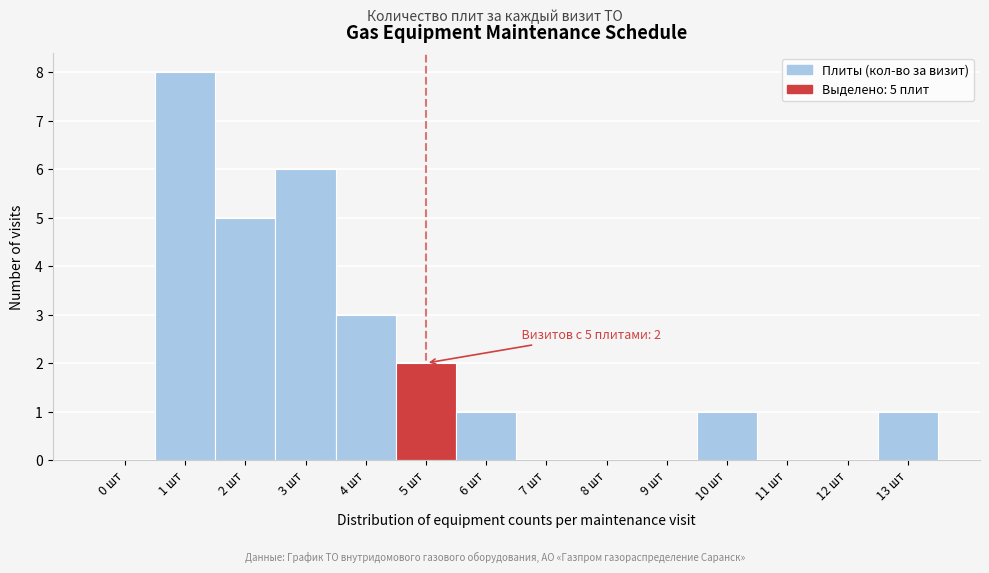

Over which range of the x-axis is the bar tallest?

0.5 to 1.5